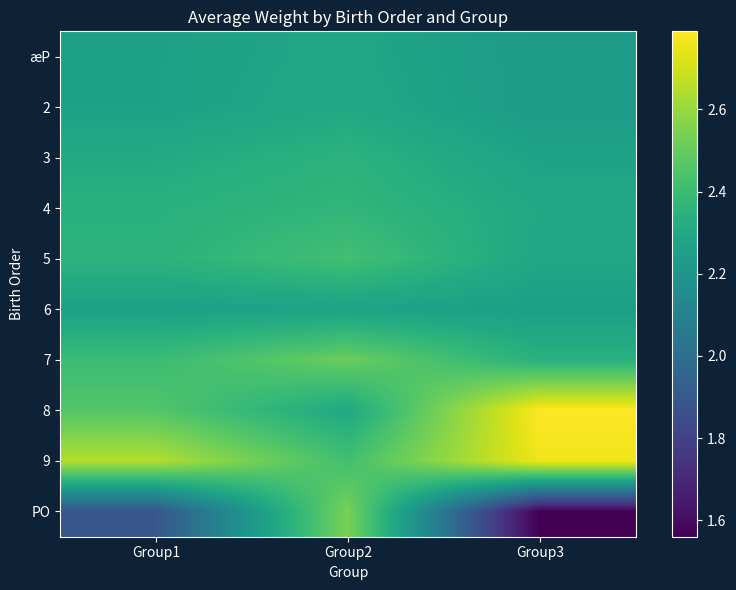

Between Group3 and Group1, which is larger?

Group1